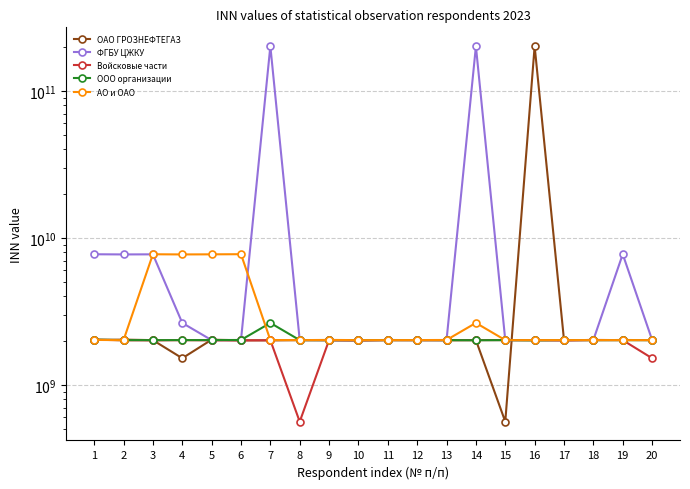

How many interior local valleys does the ОАО ГРОЗНЕФТЕГАЗ series have?

6